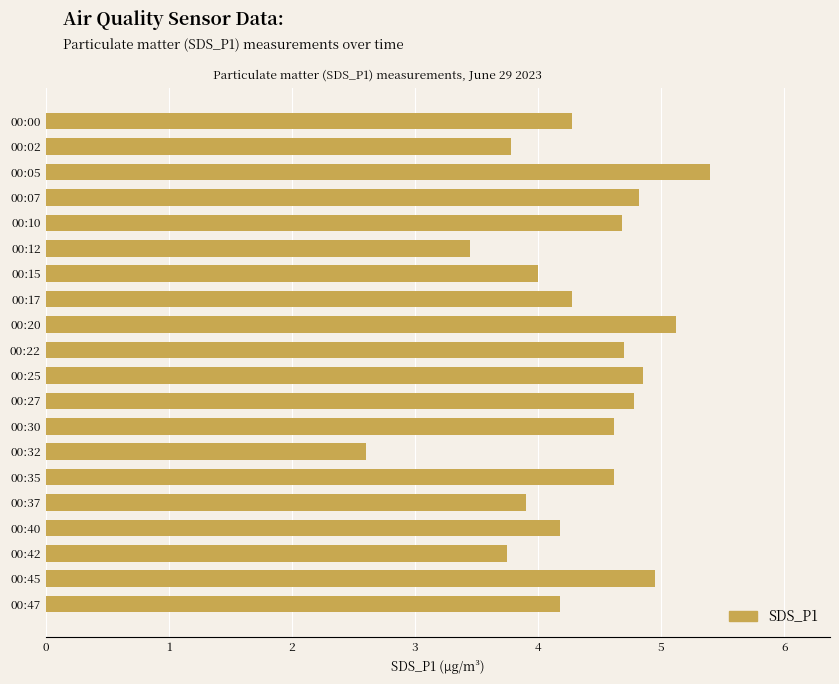

Are the bars horizontal?

Yes